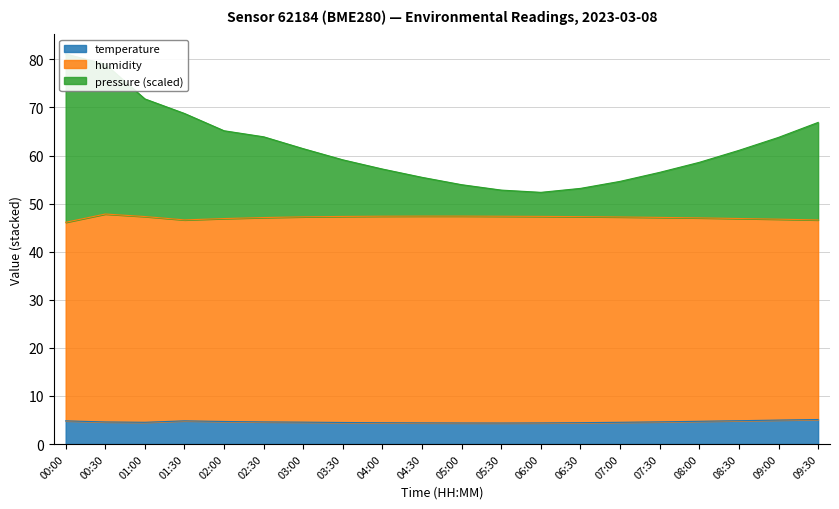

Between 03:30 and 09:00, which series saw the biggest shift?

pressure